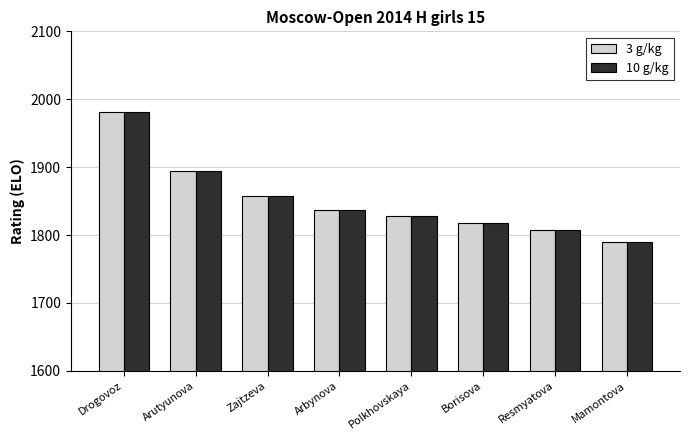

At which category is the sum across all series the highest?

Drogovoz